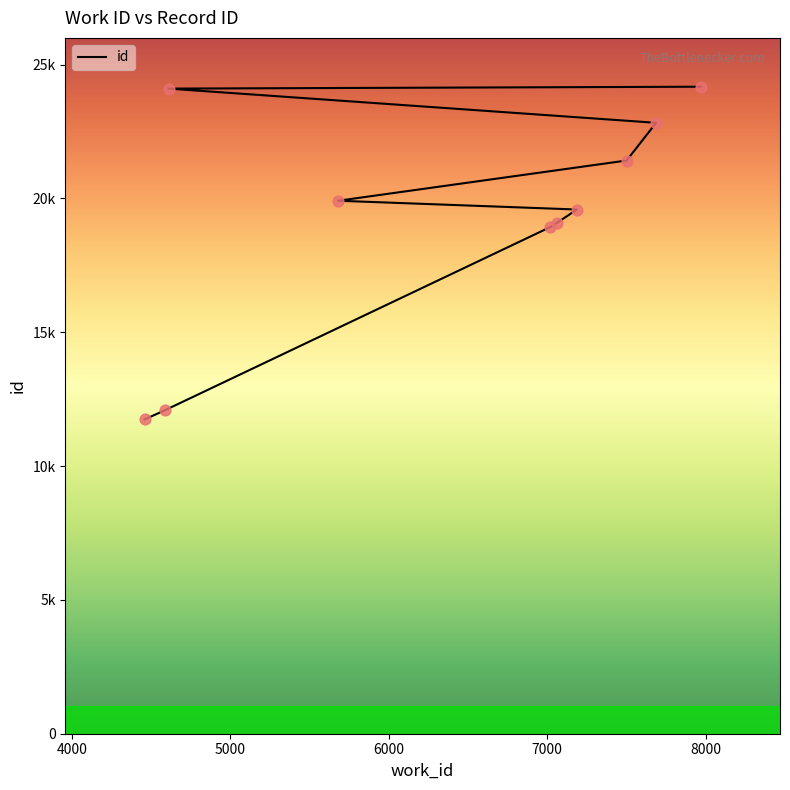

Between 7969 and 4585, which is larger?

7969